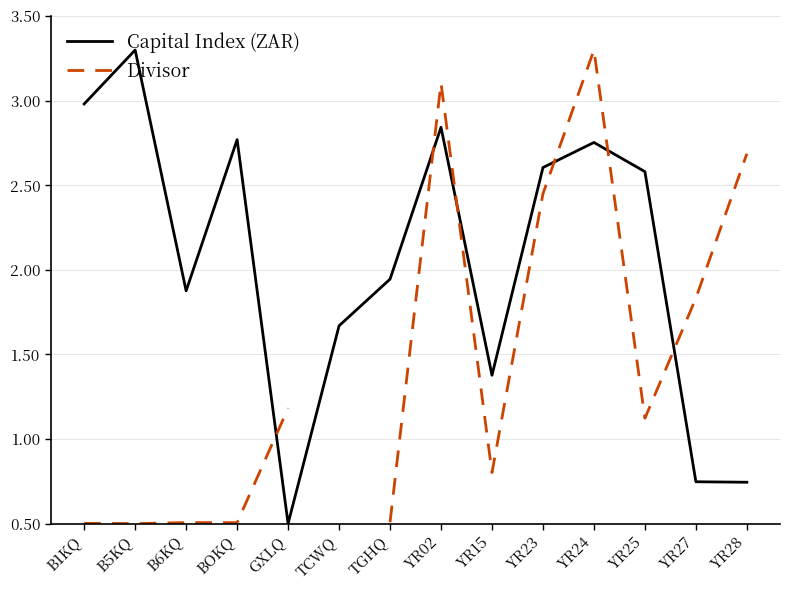

What is the sum of all Capital Index (ZAR) values?

28.7